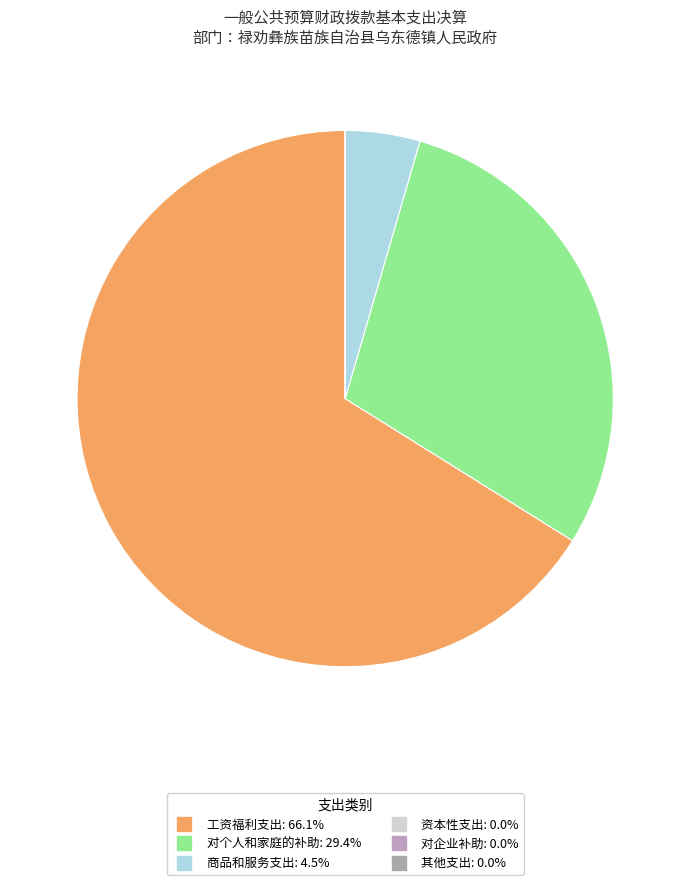

The 资本性支出 slice represents 7% of the pie. True or false?

False